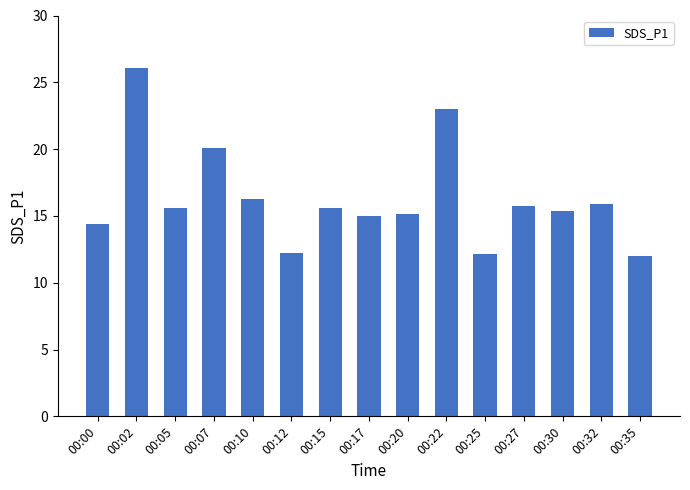

Reading left to right, list all the values displayed in this chart.

00:00=14.4	00:02=26.1	00:05=15.6	00:07=20.1	00:10=16.2	00:12=12.2	00:15=15.6	00:17=15.0	00:20=15.2	00:22=23.0	00:25=12.2	00:27=15.8	00:30=15.4	00:32=15.9	00:35=12.0